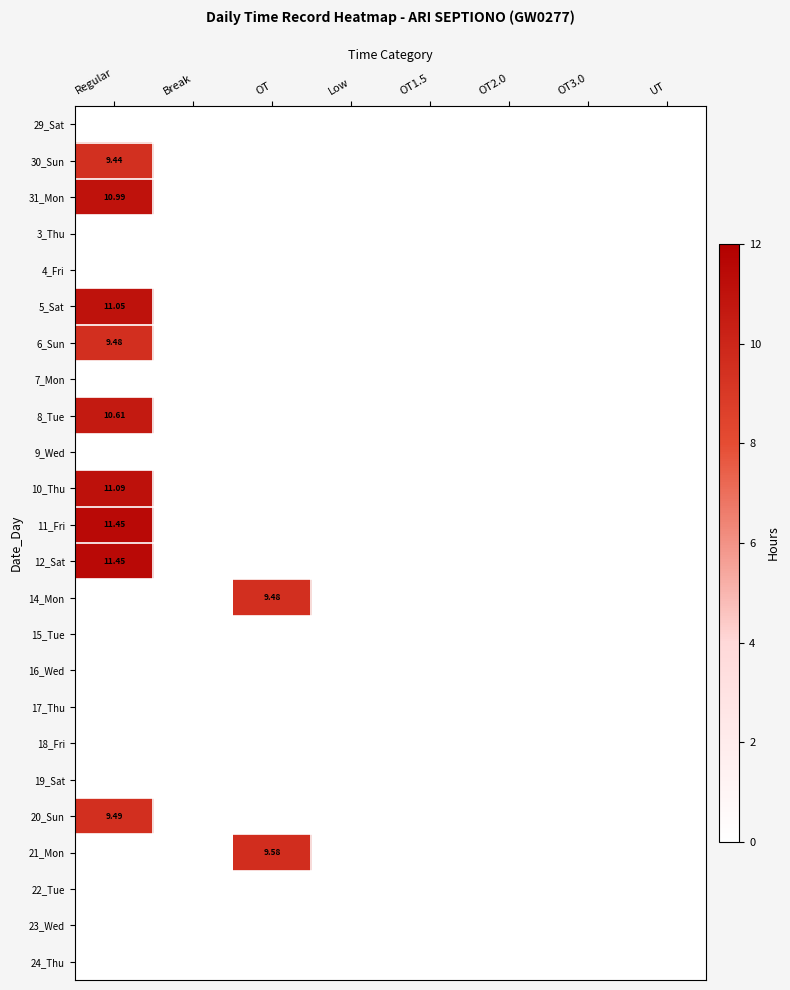

At which category is the sum across all series the highest?

Regular